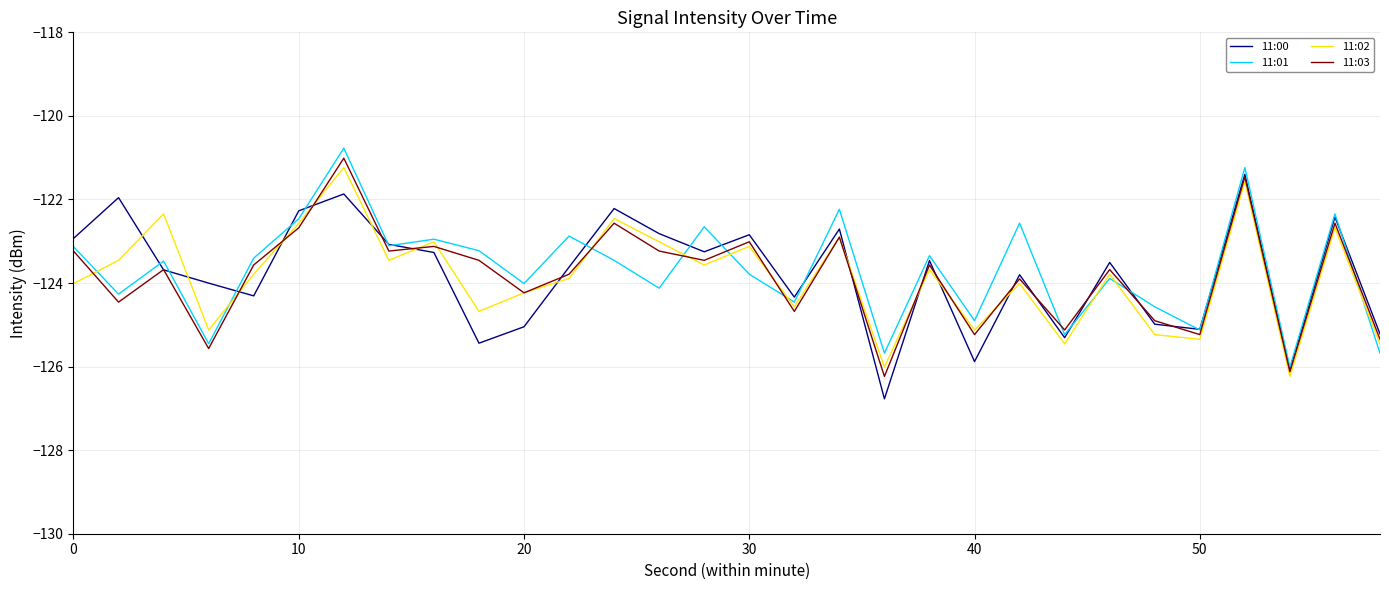

True or false: 11:03 and 11:00 cross at least once.

True